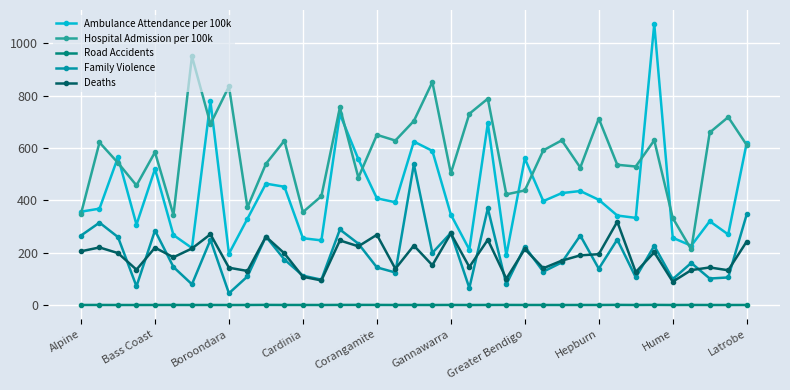

Which series has the widest spread of values?

Ambulance Attendance per 100k